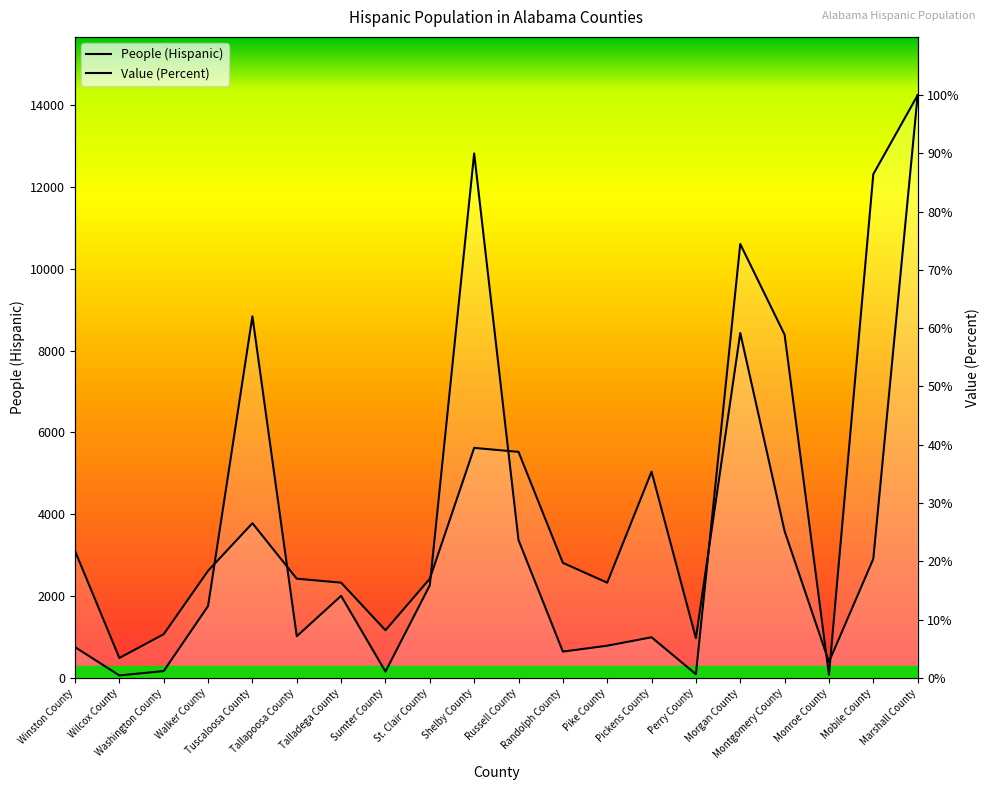

Which series changed the most between Wilcox County and Sumter County?

Value (Percent)